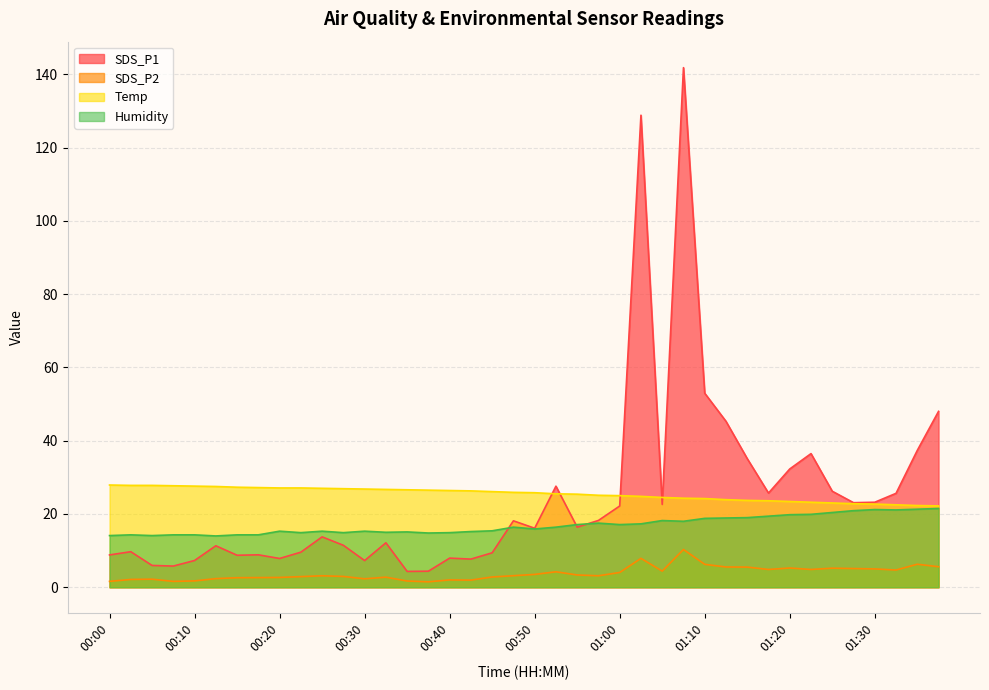

Rank the series at 00:23 from highest to lowest value.

Temp, Humidity, SDS_P1, SDS_P2